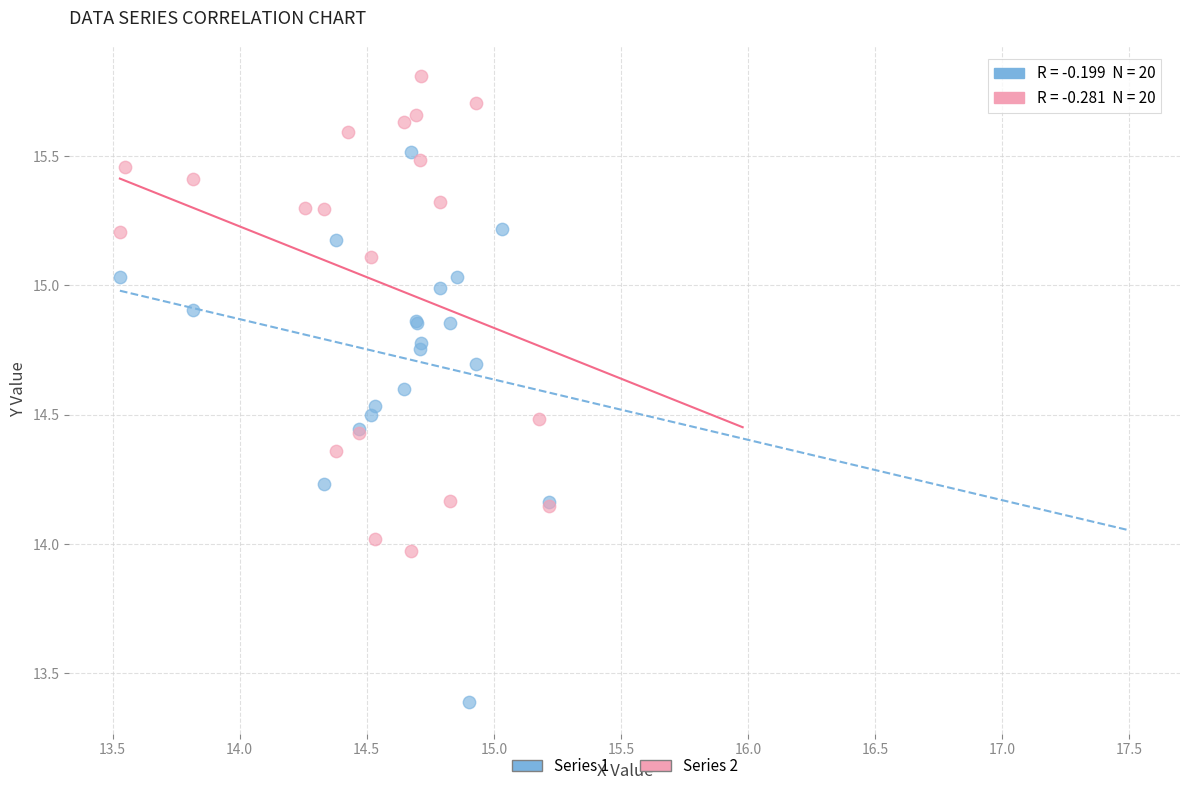

Which series contains the highest Y value?

Series 2